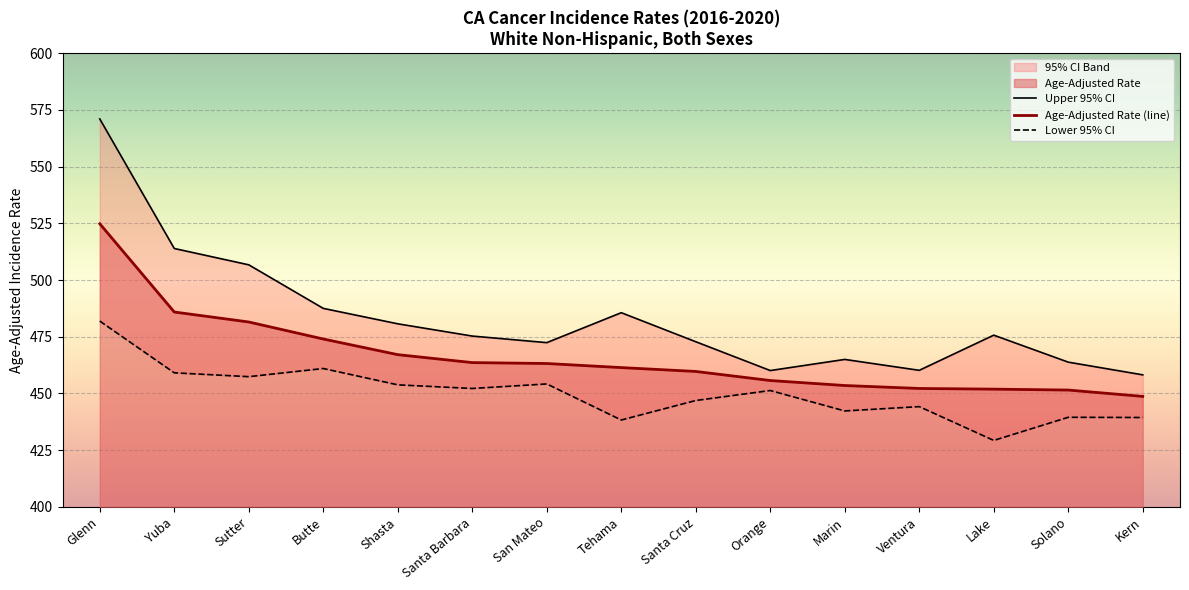

True or false: Age-Adjusted Rate (line) and Lower 95% CI cross at least once.

False